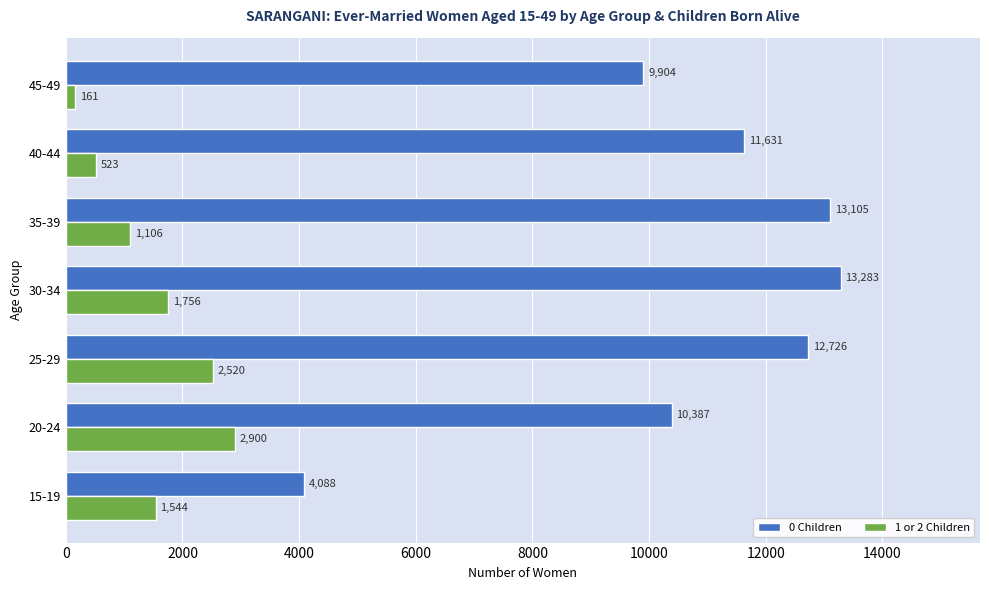

Read the 1 or 2 Children value at 30-34, to the nearest 100.

1800